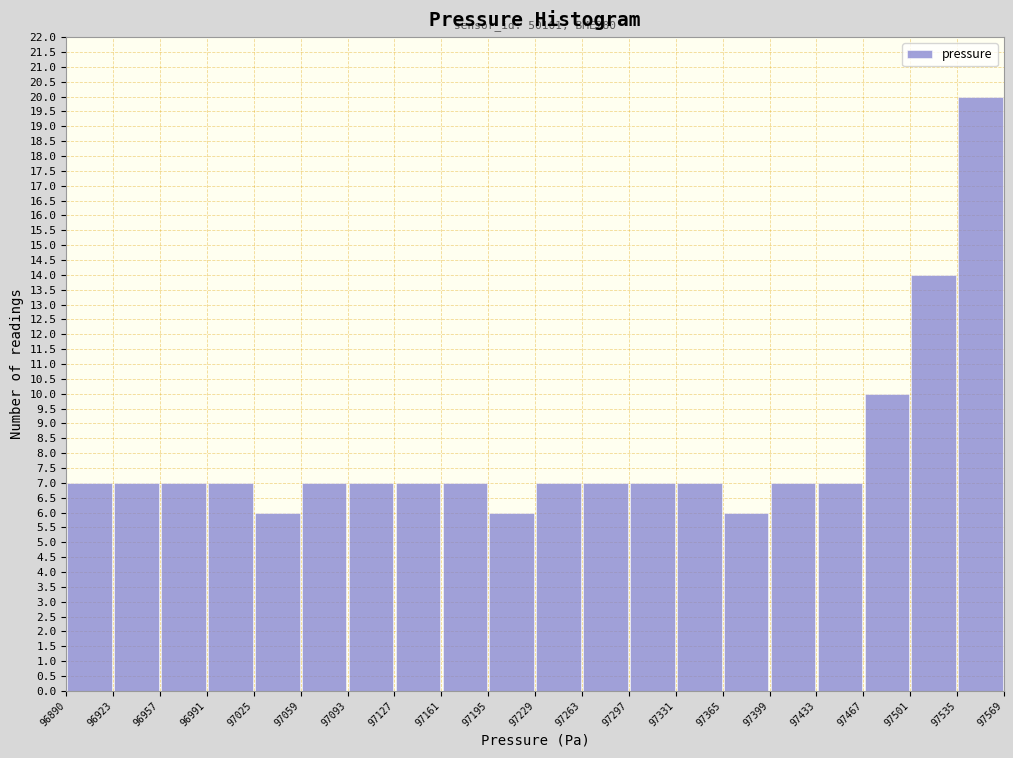

Over which range of the x-axis is the bar tallest?

97535 to 97569